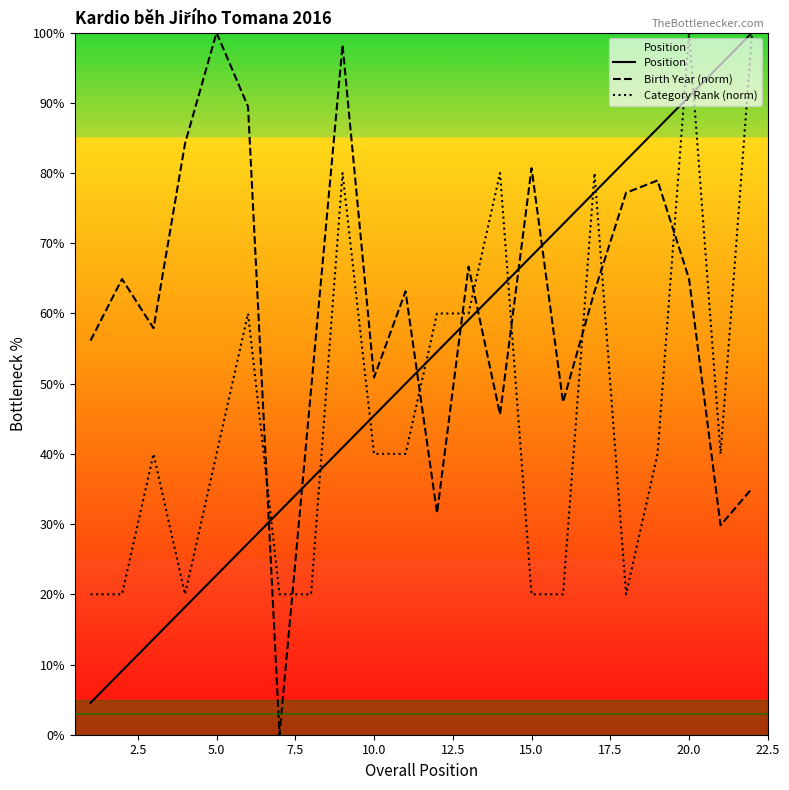

Which series has the largest range (max minus min)?

Birth Year (norm)